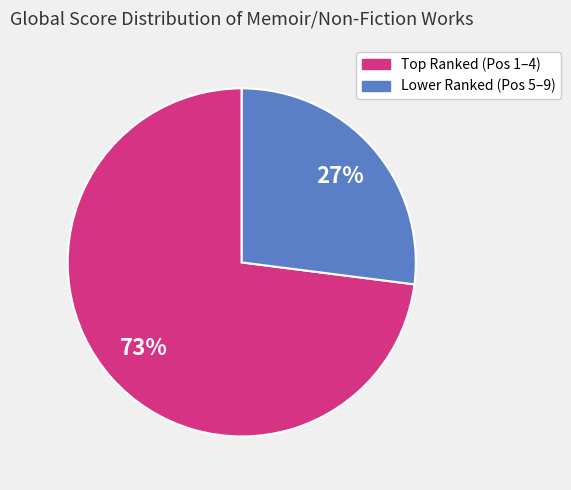

Is there a majority slice in this chart?

Yes